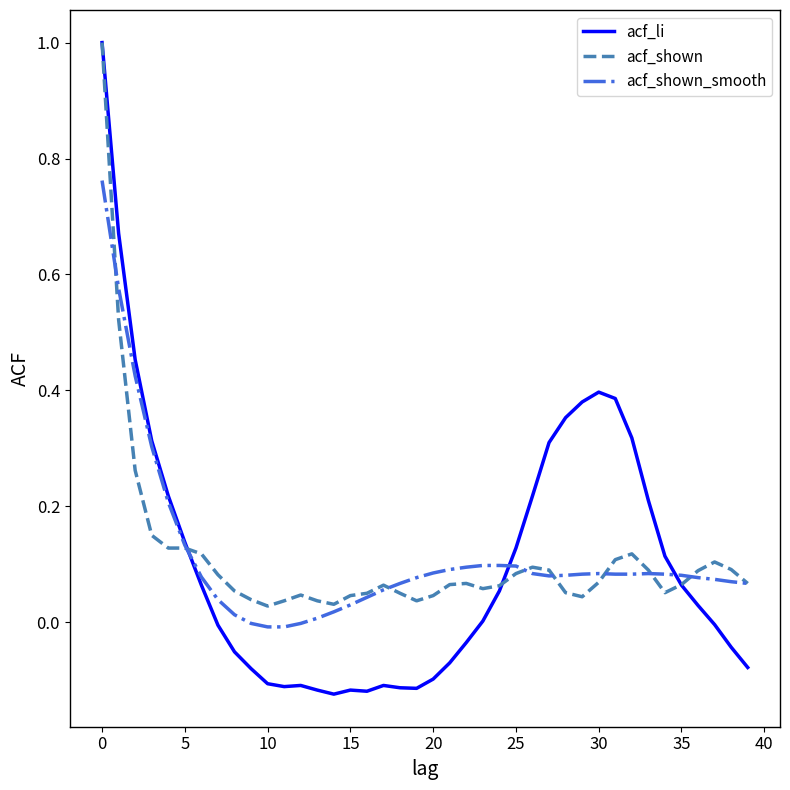

Which series has the largest range (max minus min)?

acf_li